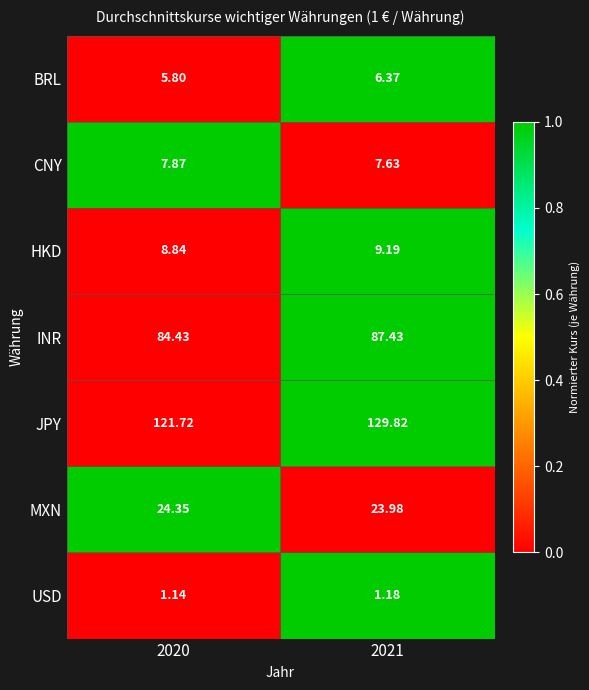

Which series has the largest range (max minus min)?

JPY